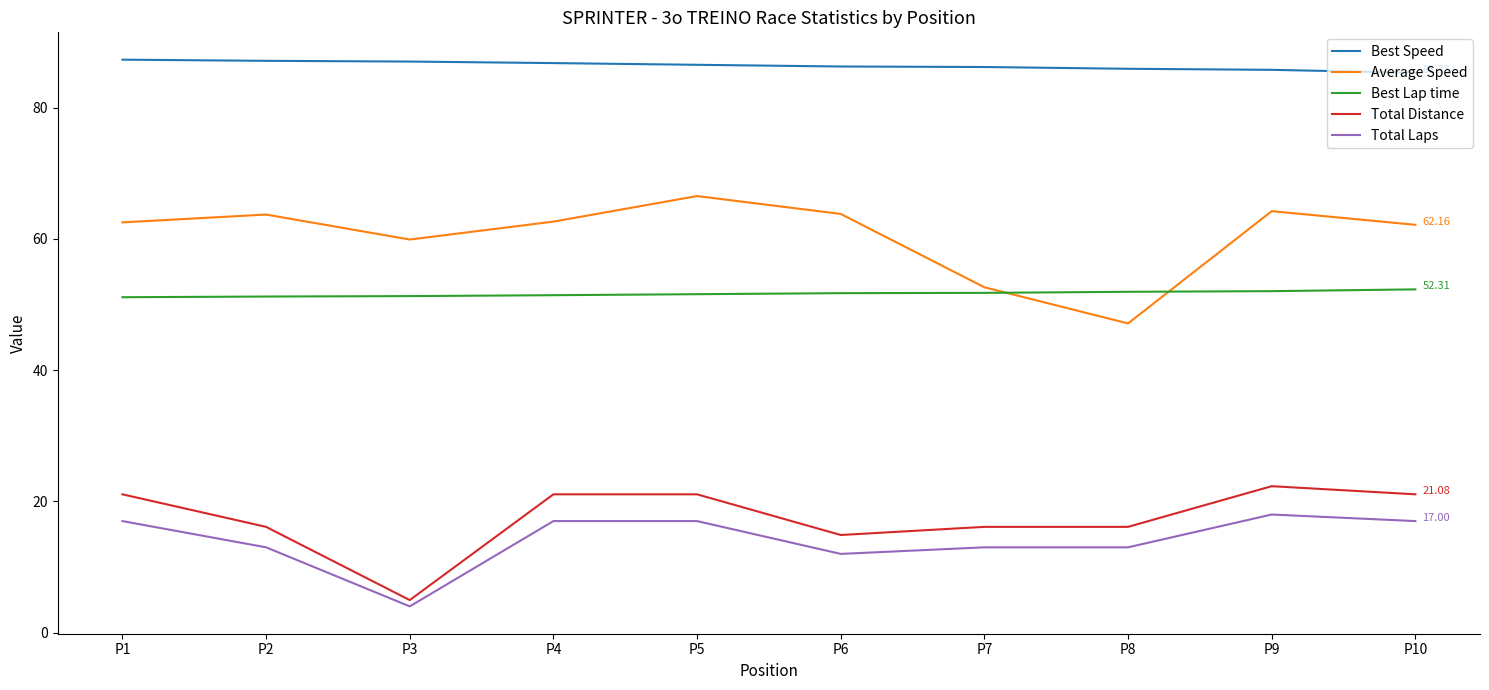

What is the average value of the Total Distance series?

17.5